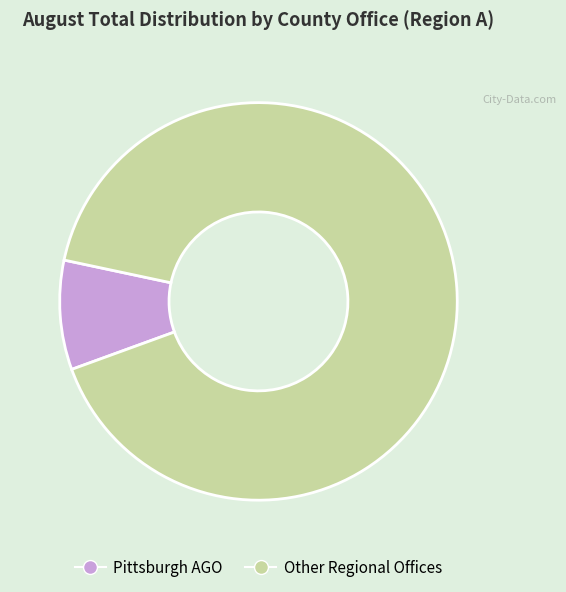

Is there a majority slice in this chart?

Yes